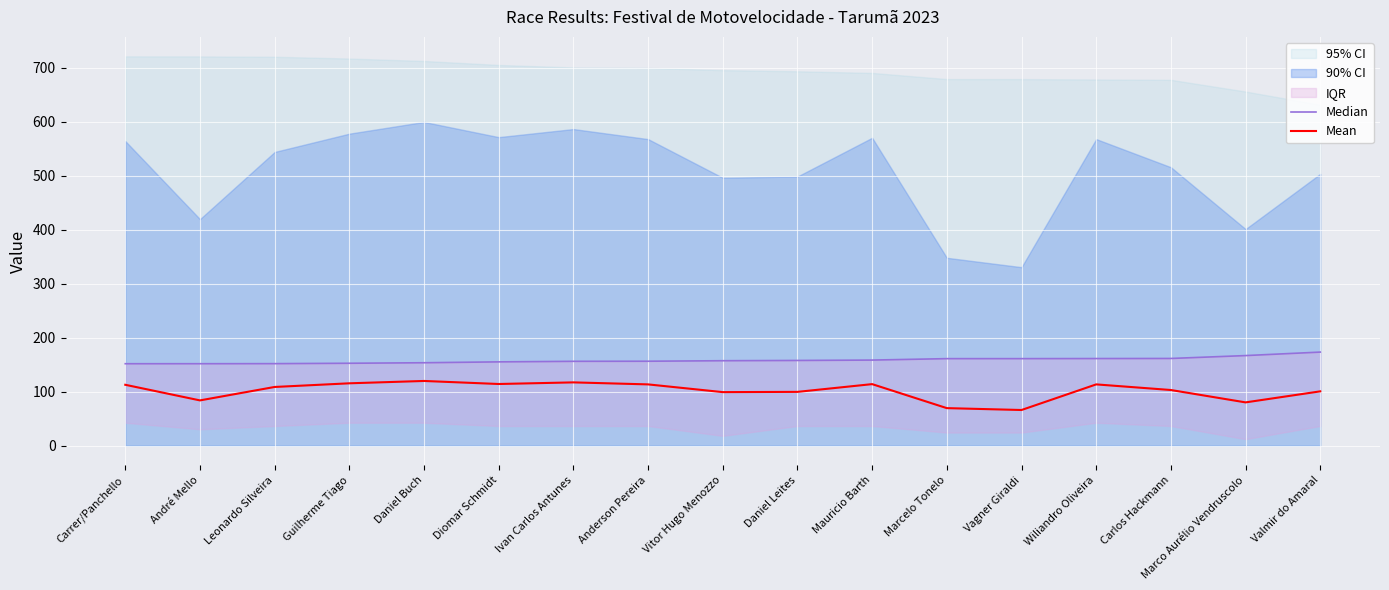

Between Carrer/Panchello and Leonardo Silveira, which series saw the biggest shift?

Mean